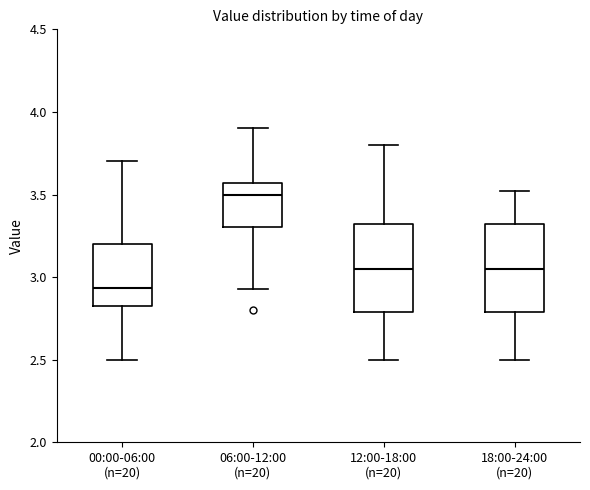

Which box has the lowest median line?

00:00-06:00 (n=20)